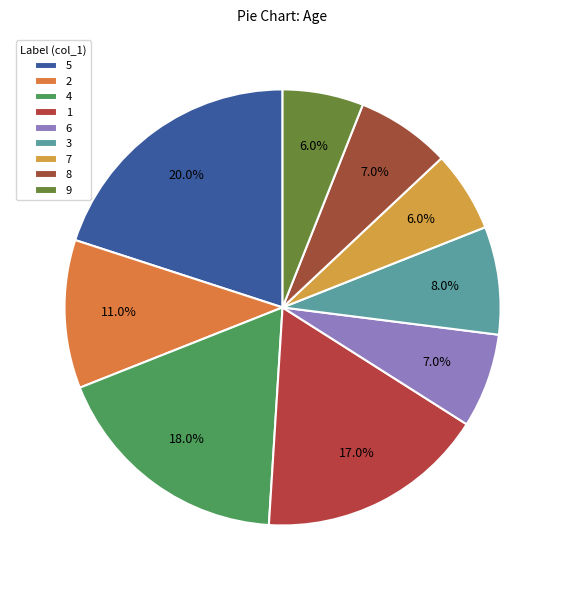

Is it true that 5 is 1% of the pie?

False